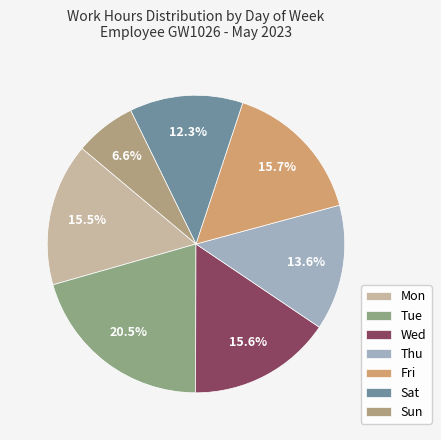

To the nearest percent, what is the difference between the largest and smallest slice percentages?

14%